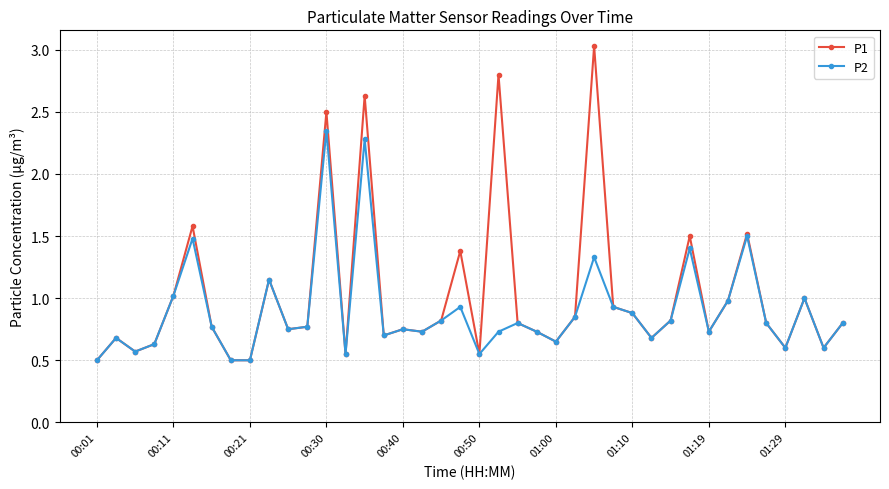

What is the greatest value displayed?

3.0